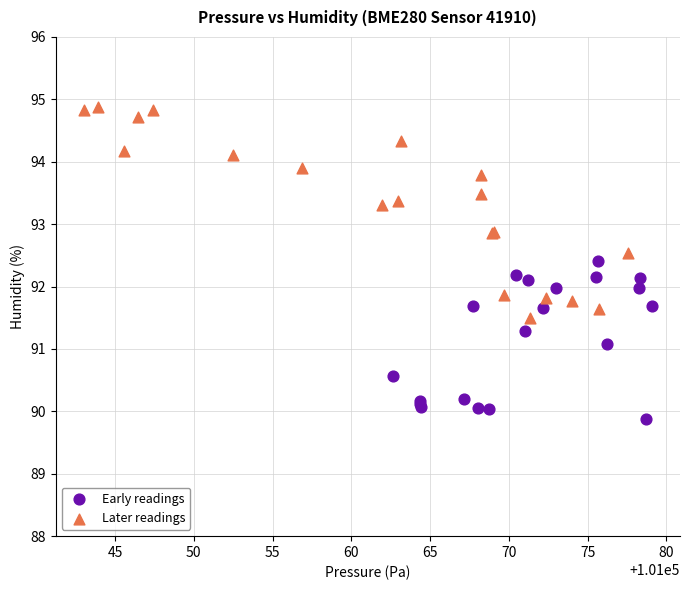

Which series contains the highest Y value?

Later readings